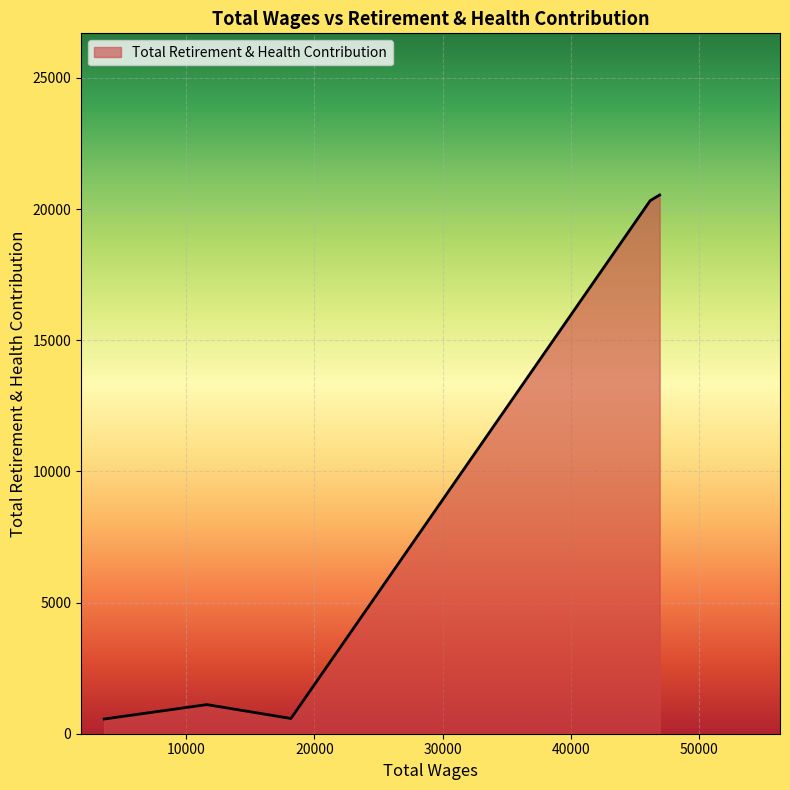

What is the smallest value displayed?

560